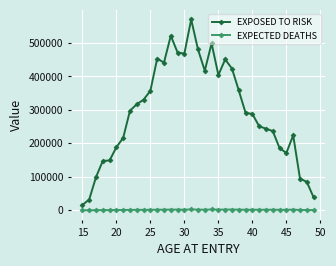

How many lines are shown in the chart?

2